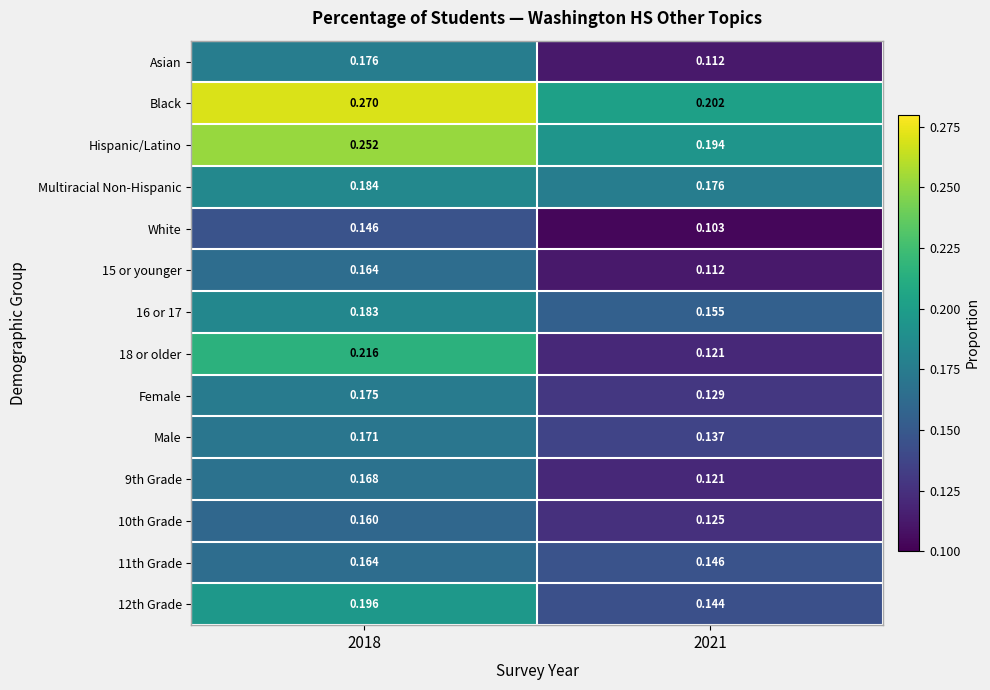

Which series has the largest total across all categories?

Black